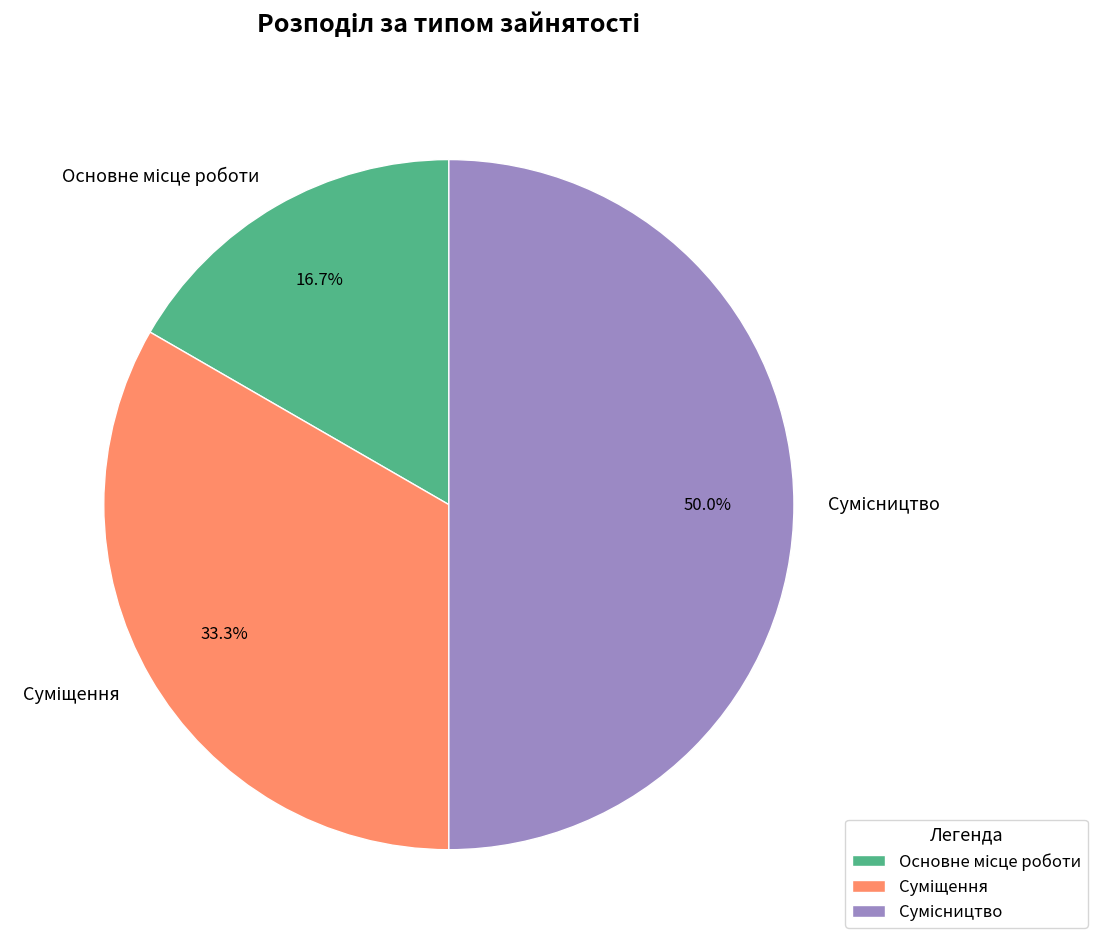

How many segments does this pie chart have?

3